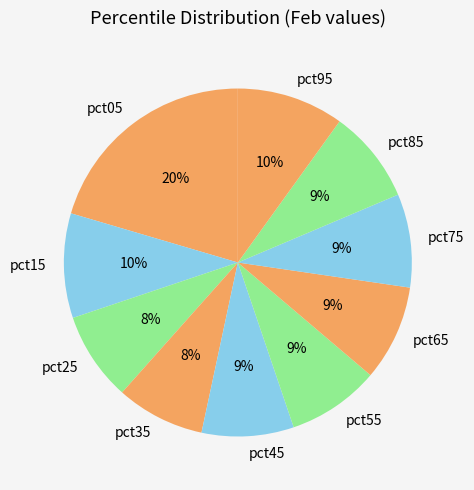

To the nearest percent, what portion does pct05 represent?

20%